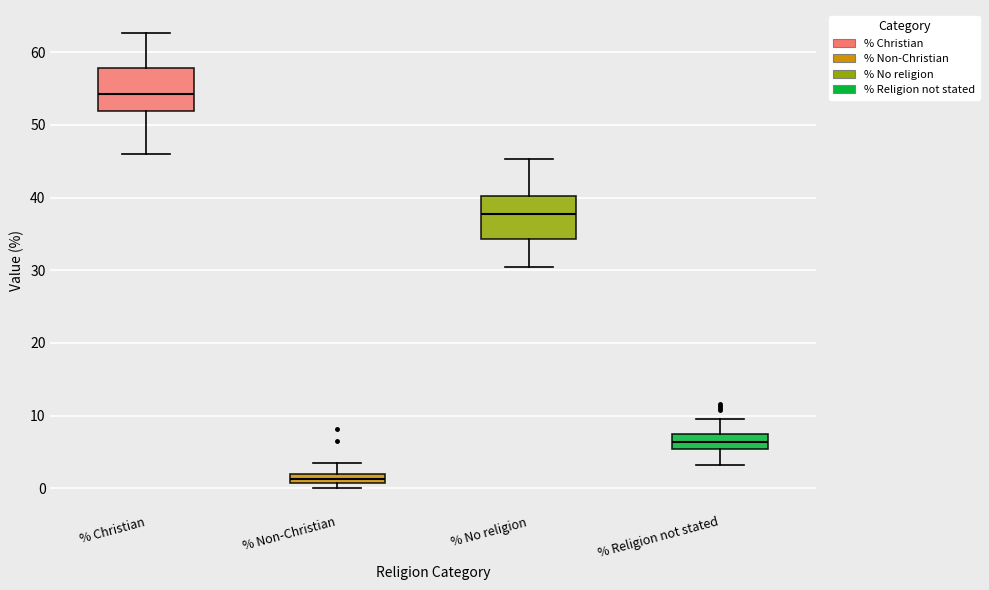

Which box's median line is the lowest?

% Non-Christian